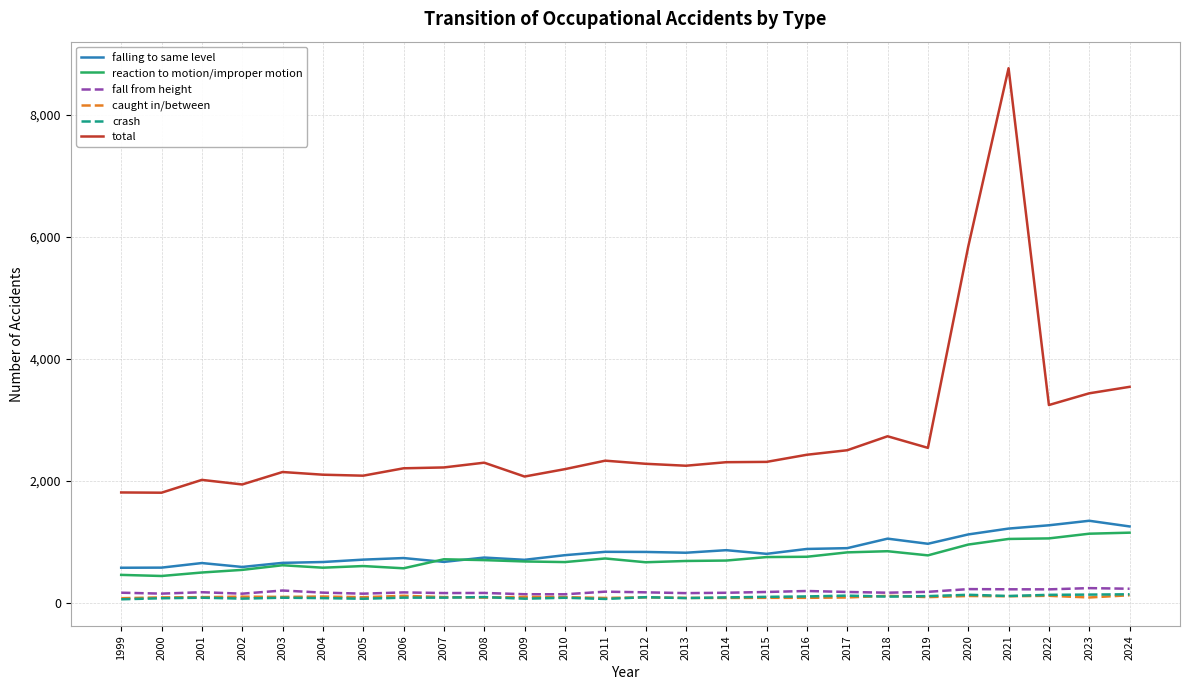

Is the value of falling to same level at 2019 greater than the value of caught in/between at 2003?

Yes